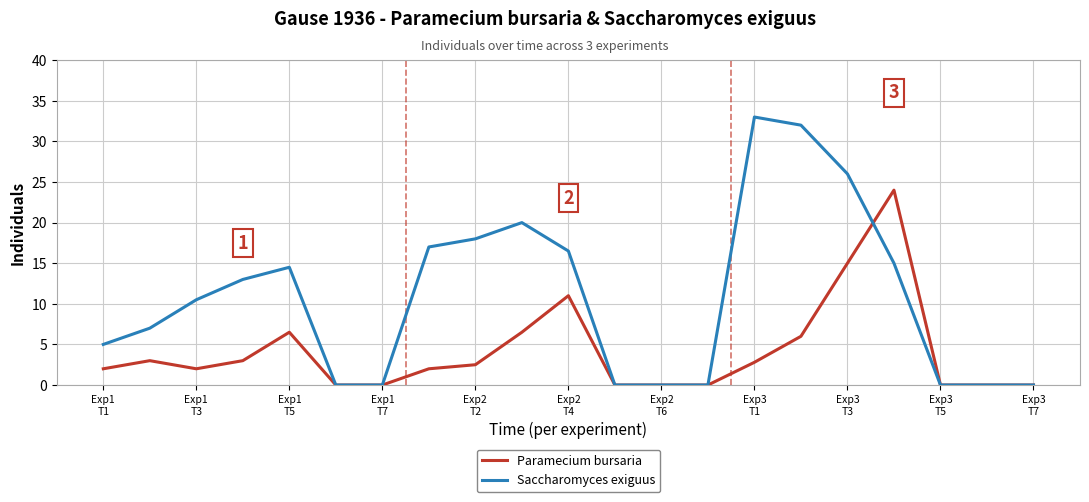

Which series has the largest total across all categories?

Saccharomyces exiguus